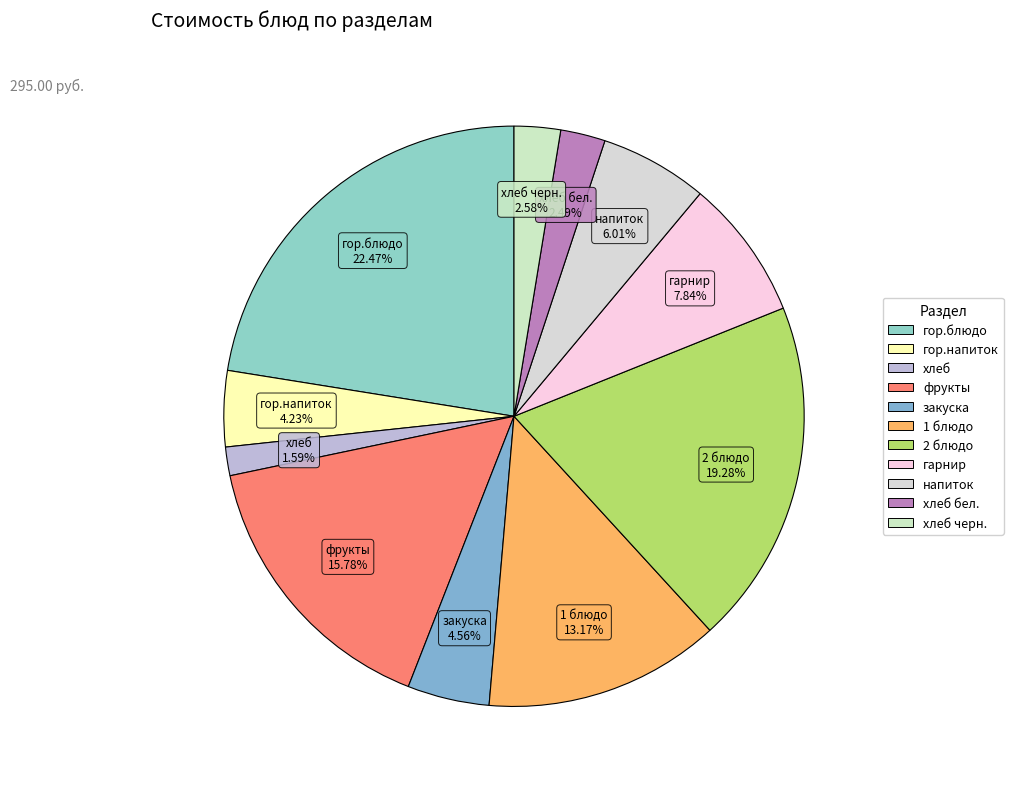

Which slice is the largest?

гор.блюдо